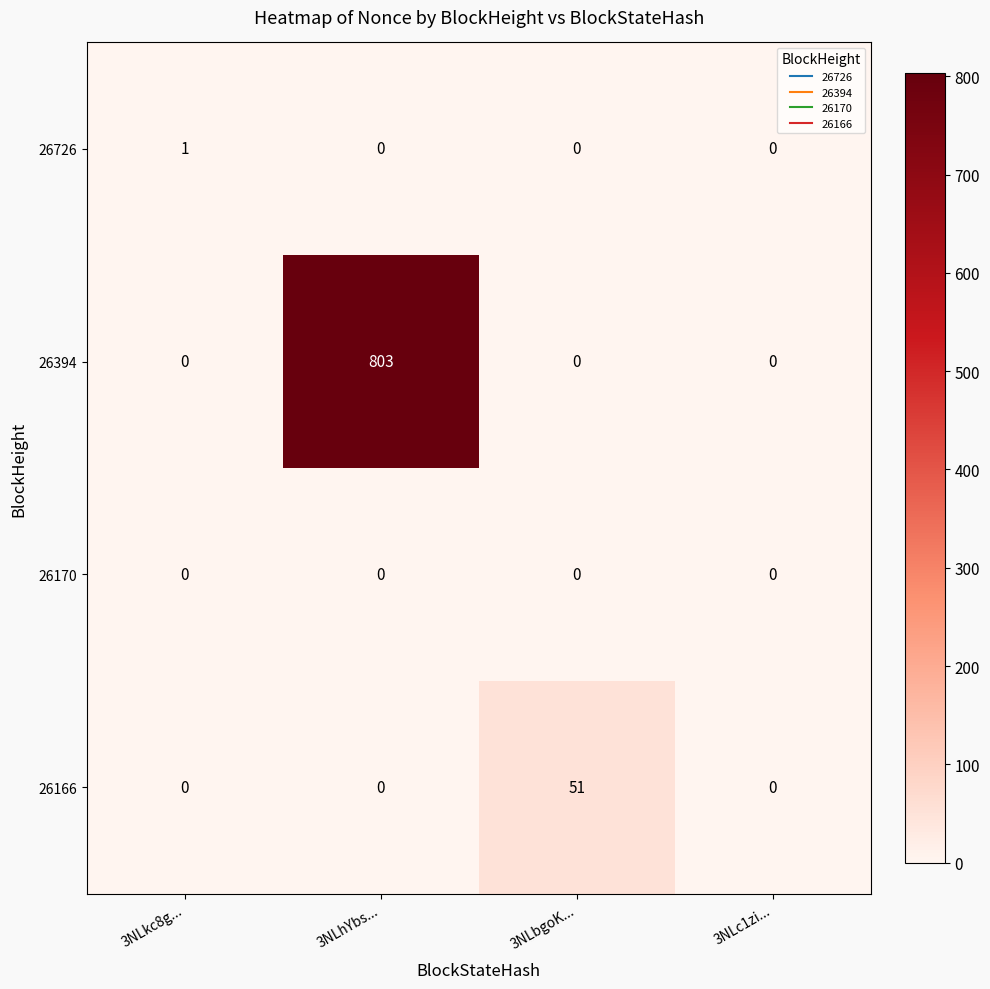

What is the total value across all series at 3NLkc8g...?

1